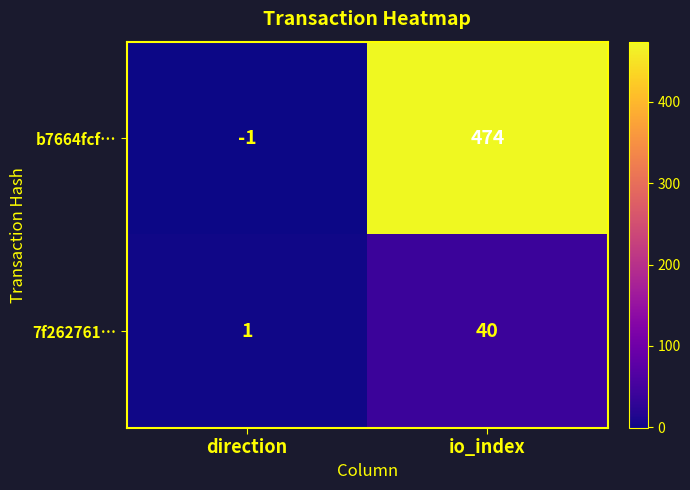

The b7664fcf… series shows 655 at io_index. True or false?

False